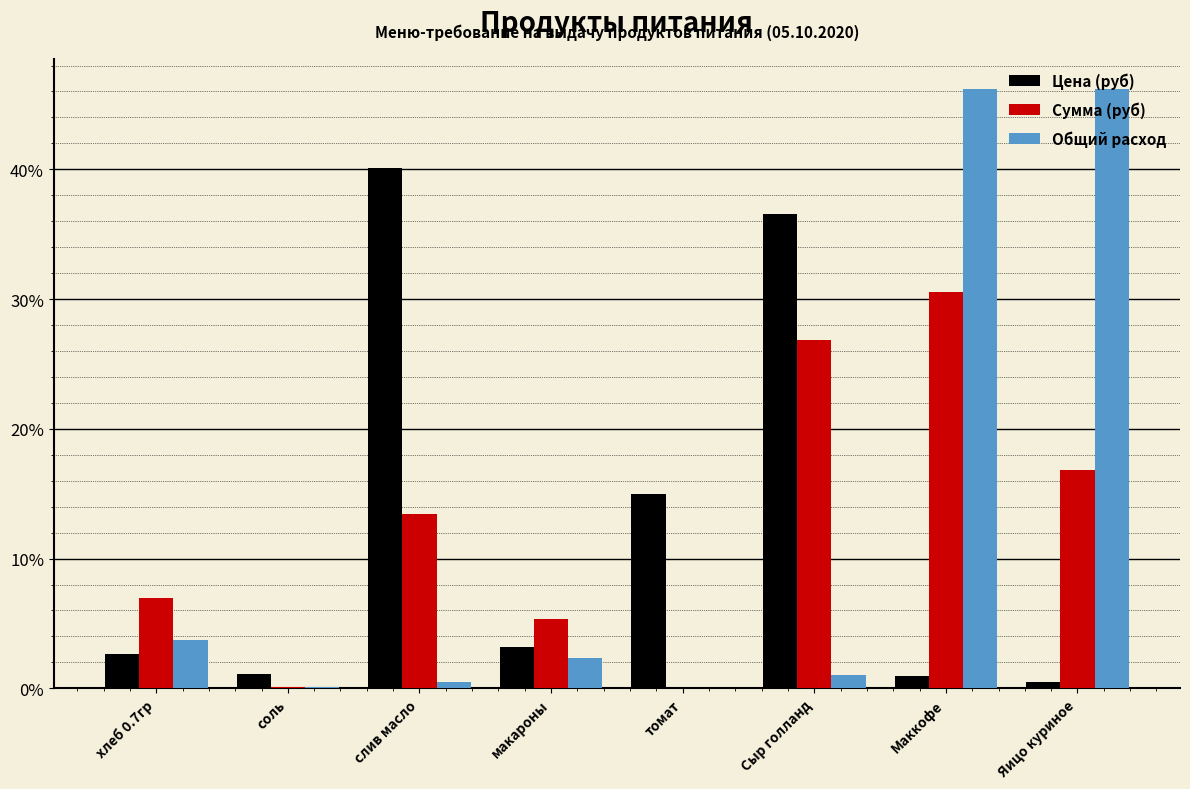

Which series changed the most between хлеб 0.7гр and слив масло?

Цена (руб)